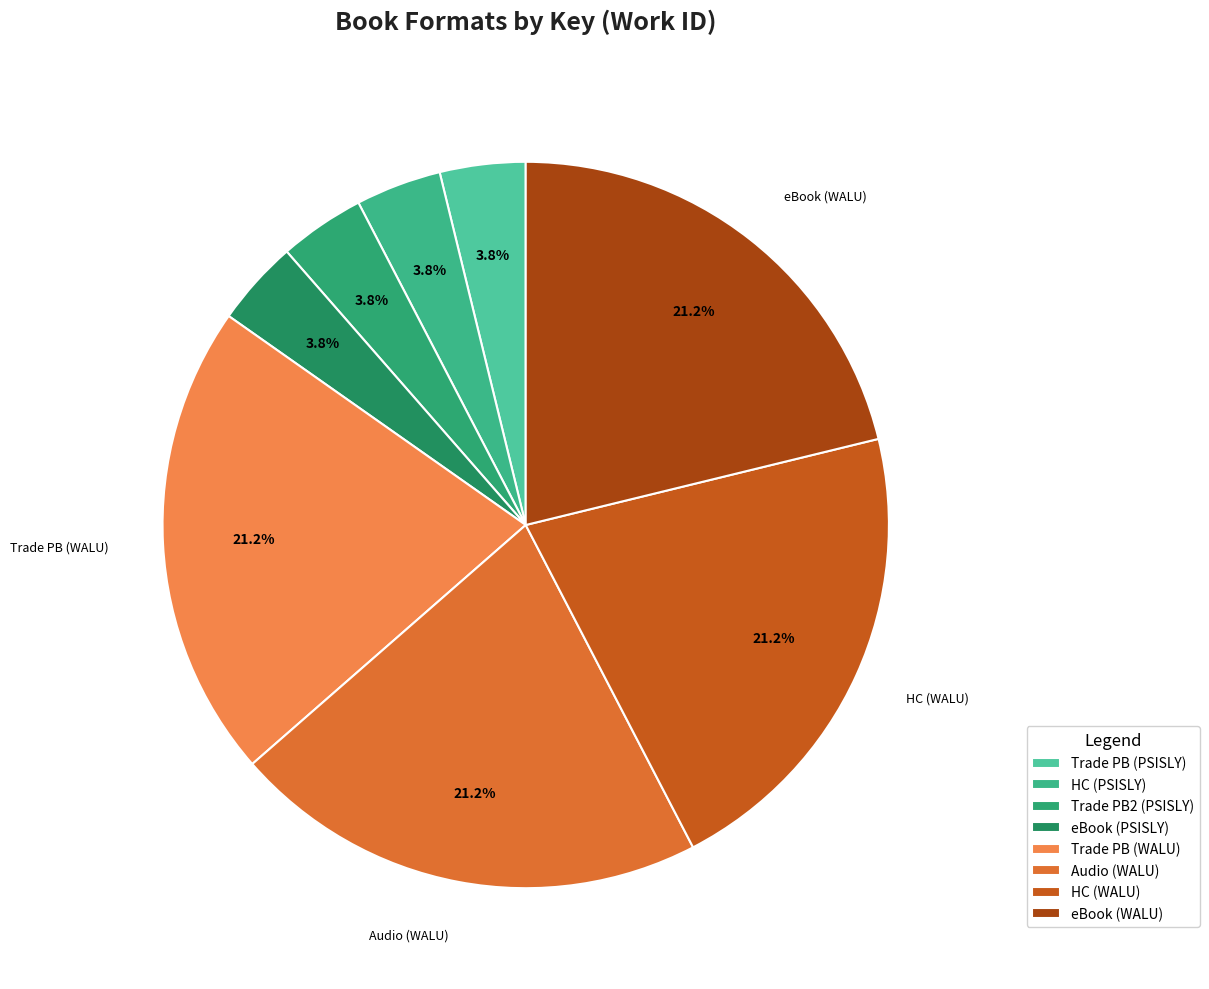

Does any single category account for the majority?

No